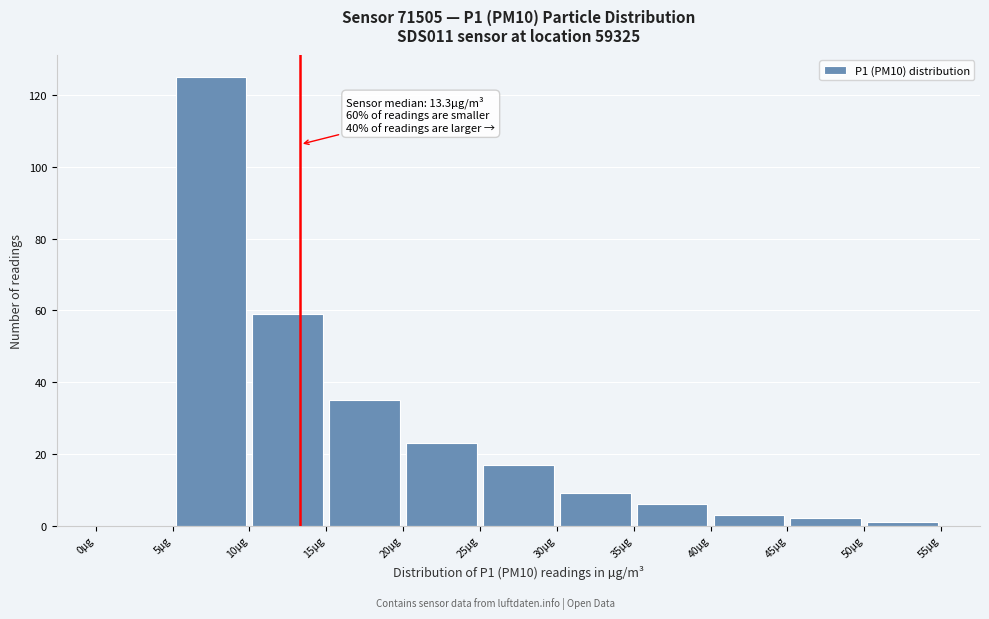

Which range on the x-axis has the tallest bar?

5 to 10